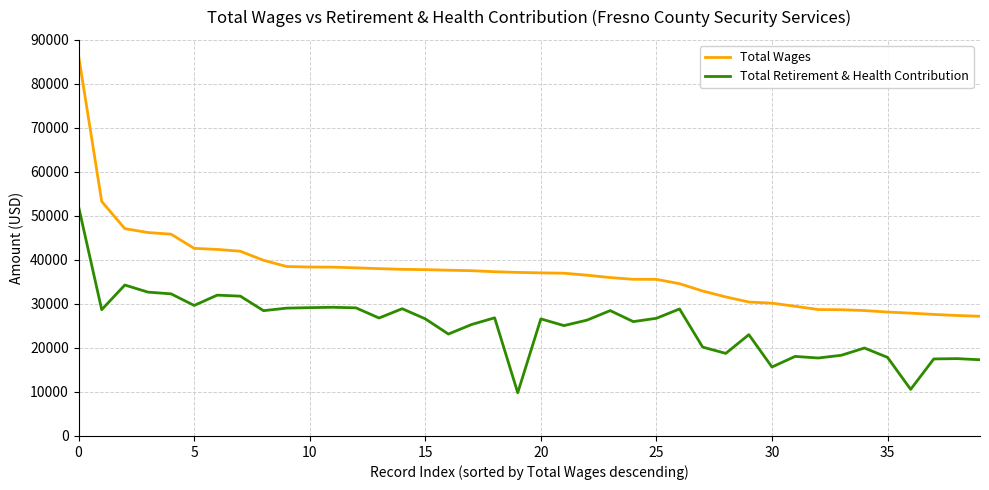

Which series has the largest total across all categories?

Total Wages